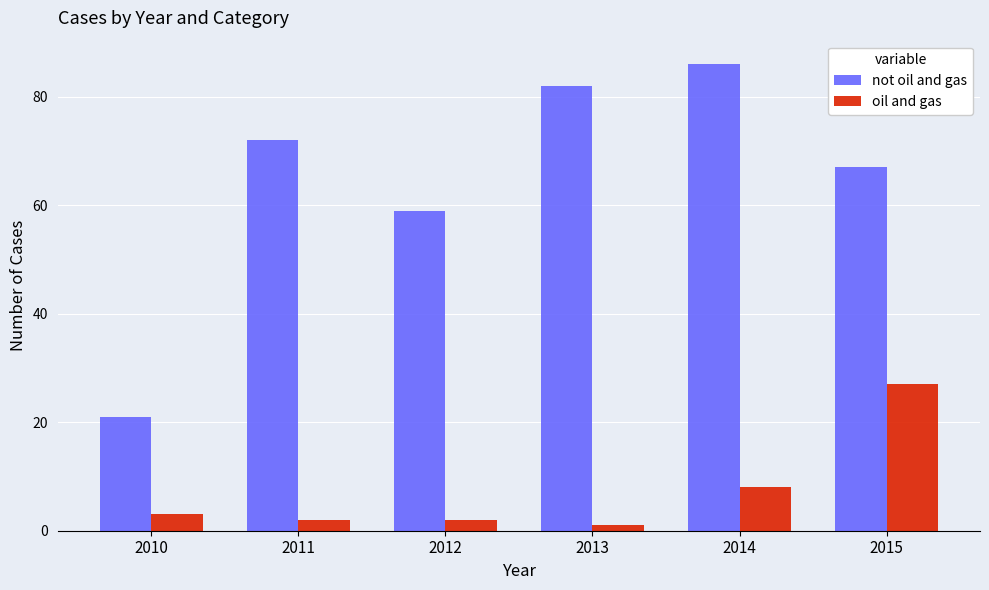

Reading right to left, list all the values displayed in this chart.

not oil and gas: 67	86	82	59	72	21
oil and gas: 27	8	1	2	2	3